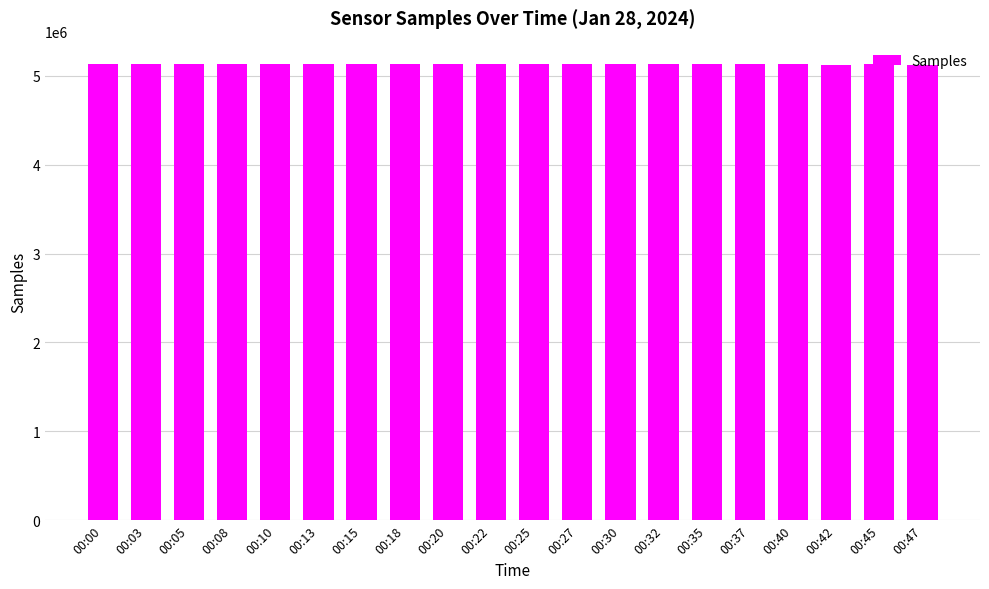

What is the sum of the values at 00:45 and 00:03?

10254536